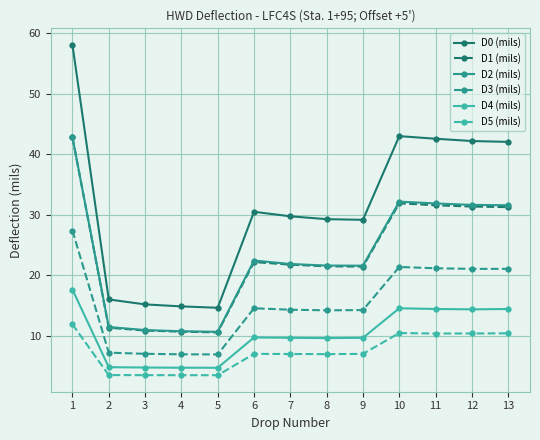

What is the maximum value for D2 (mils)?

42.8